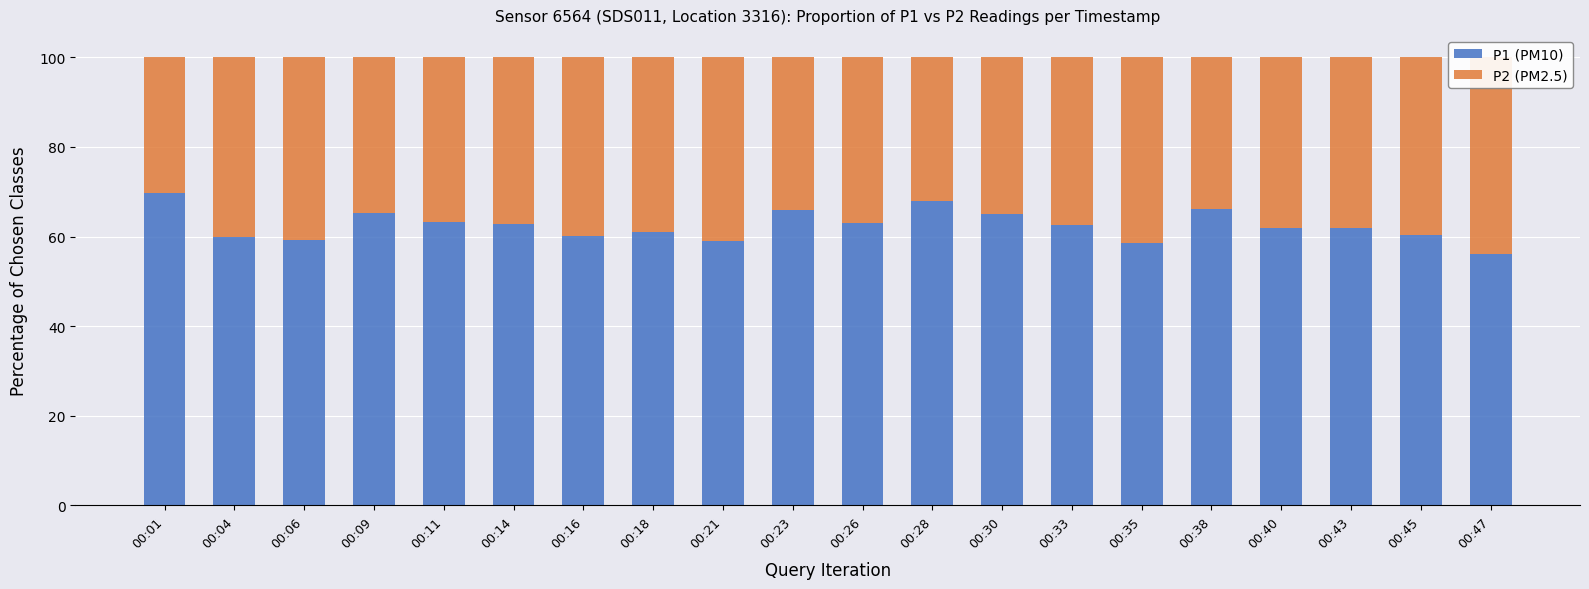

What is the difference between the maximum and minimum values in the P2 (PM2.5) series?

13.8